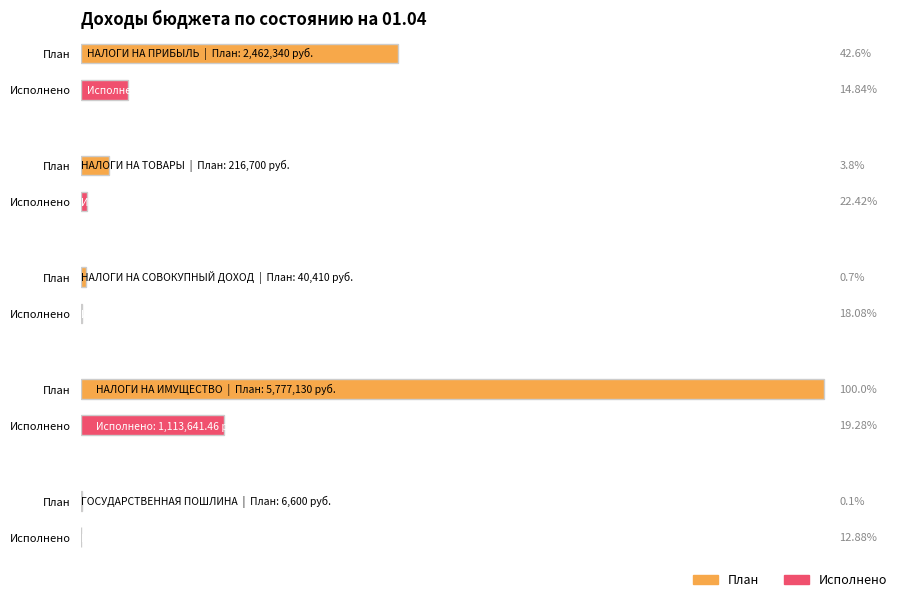

Reading right to left, what are all the values shown in this chart?

План: ГОСУДАРСТВЕННАЯ ПОШЛИНА=6600.0	НАЛОГИ НА ИМУЩЕСТВО=5777130.0	НАЛОГИ НА СОВОКУПНЫЙ ДОХОД=40410.0	НАЛОГИ НА ТОВАРЫ=216700.0	НАЛОГИ НА ПРИБЫЛЬ=2462340.0
Исполнено: ГОСУДАРСТВЕННАЯ ПОШЛИНА=850.0	НАЛОГИ НА ИМУЩЕСТВО=1113641.5	НАЛОГИ НА СОВОКУПНЫЙ ДОХОД=7305.0	НАЛОГИ НА ТОВАРЫ=48583.3	НАЛОГИ НА ПРИБЫЛЬ=365367.3